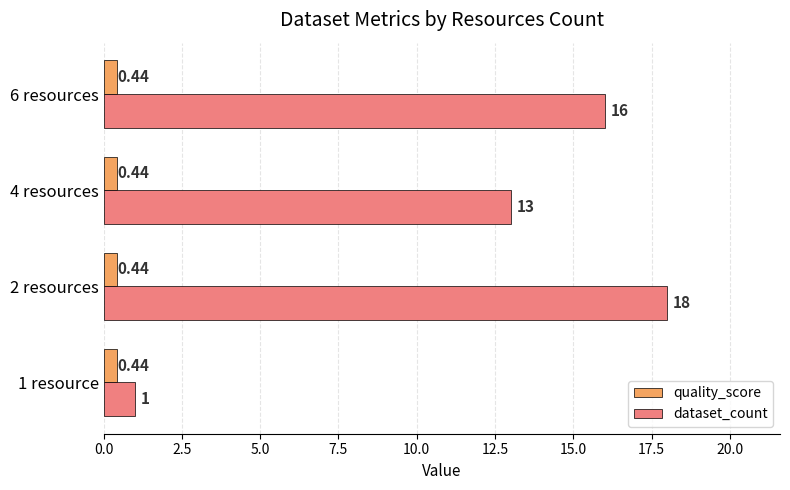

Rank the series by their maximum value, from highest to lowest.

dataset_count, quality_score